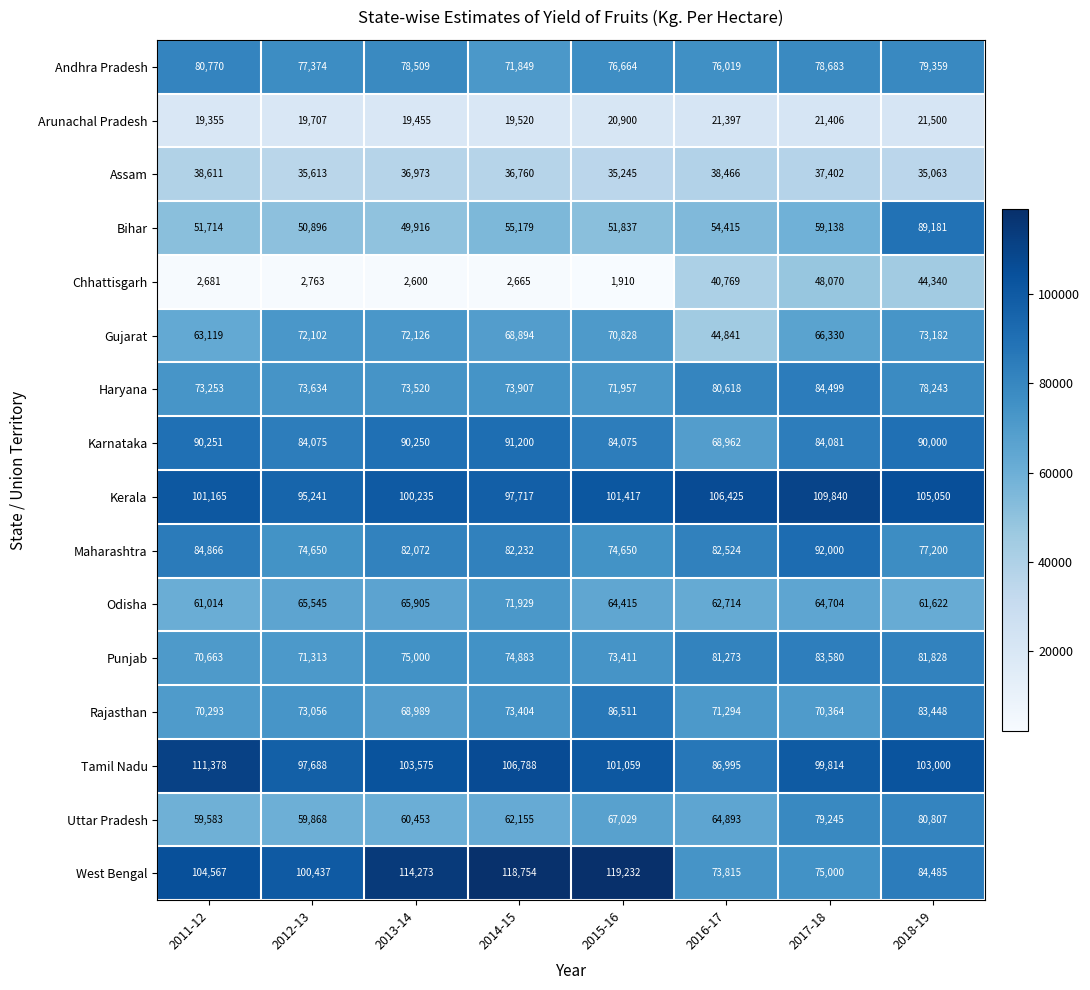

What is the maximum value shown in the chart?

119232